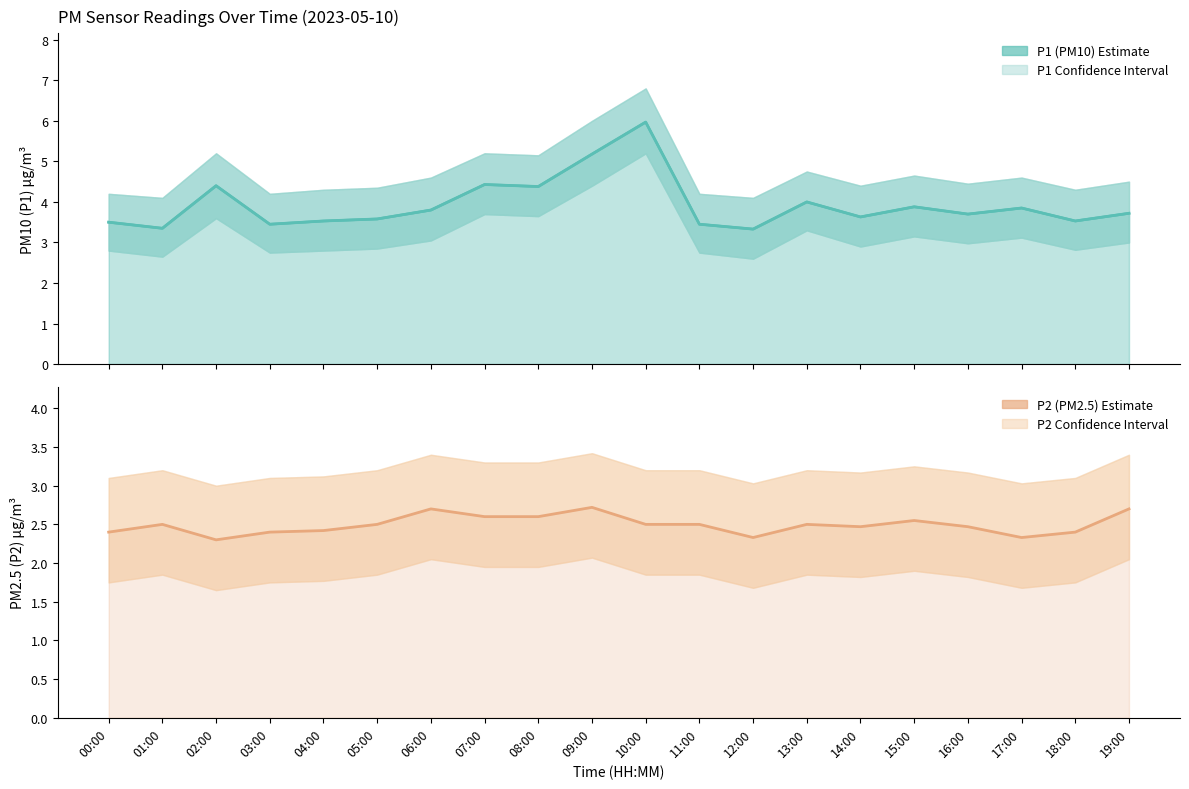

Count the P2 (PM2.5) values in the range 2 to 3.

20